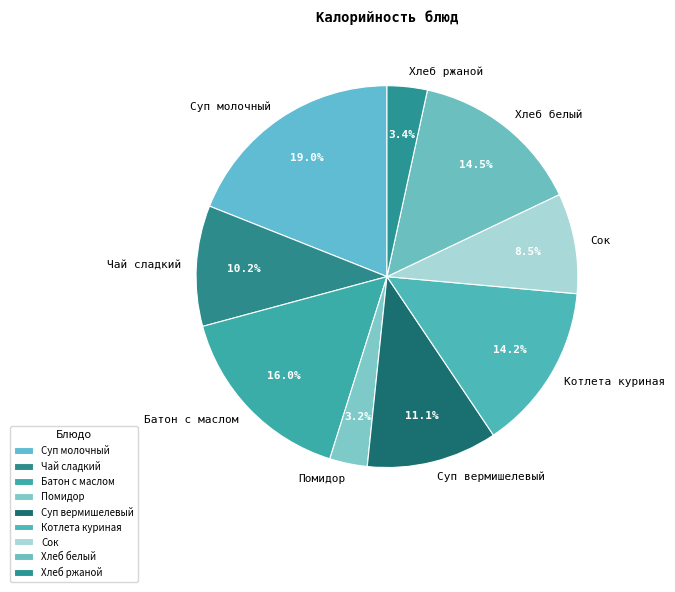

To the nearest percent, what portion does Чай сладкий represent?

10%